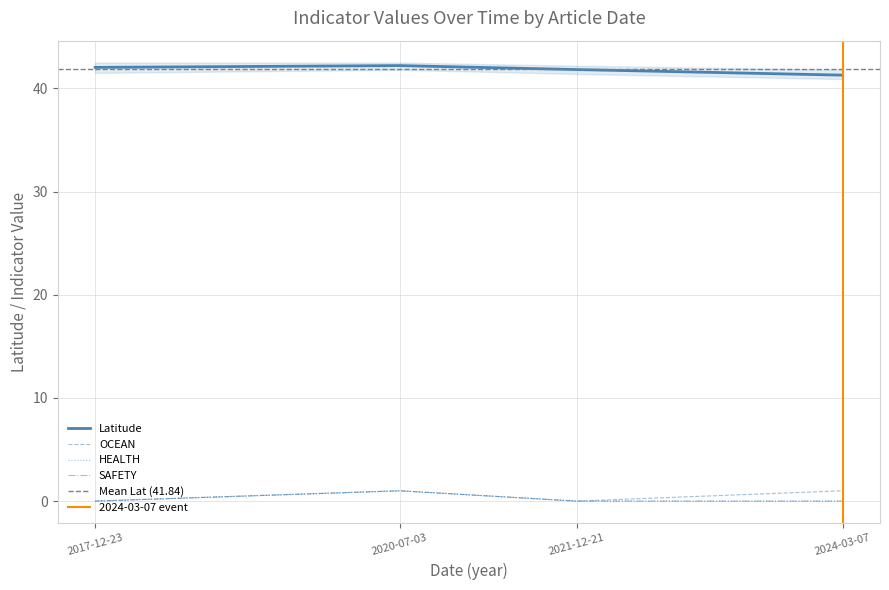

Count the number of categories in the chart.

4